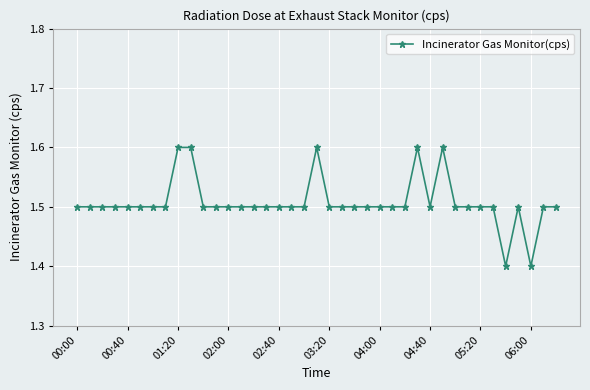

Does the chart display data point markers on the line(s)?

Yes